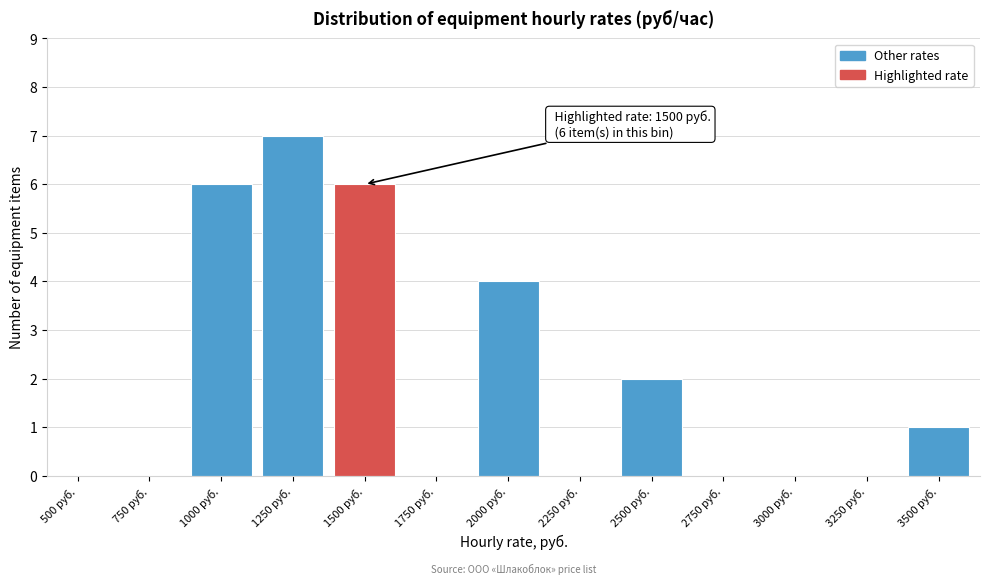

Reading right to left, list all the values displayed in this chart.

3500 руб.=1	3250 руб.=0	3000 руб.=0	2750 руб.=0	2500 руб.=2	2250 руб.=0	2000 руб.=4	1750 руб.=0	1500 руб.=6	1250 руб.=7	1000 руб.=6	750 руб.=0	500 руб.=0